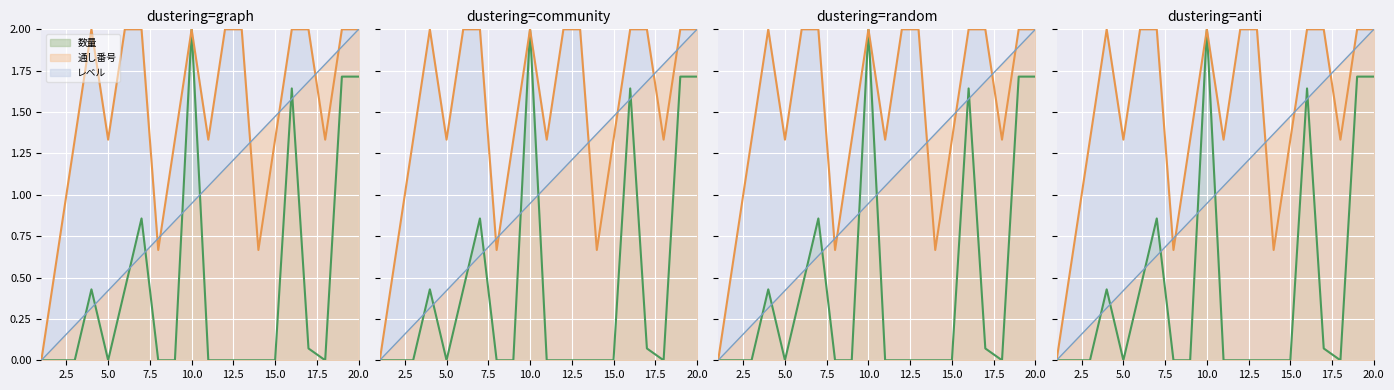

List the labels in order of 通し番号 value, smallest first.

1, 2, 3, 4, 5, 6, 7, 8, 9, 10, 11, 12, 13, 14, 15, 16, 17, 18, 19, 20